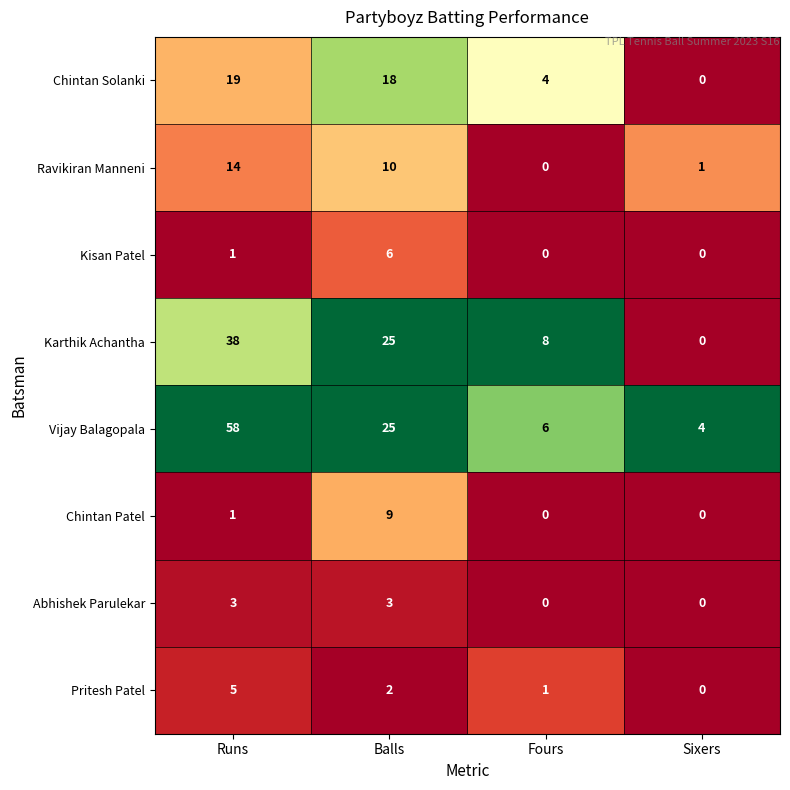

What value does the Karthik Achantha series have at Balls, to the nearest 5?

25